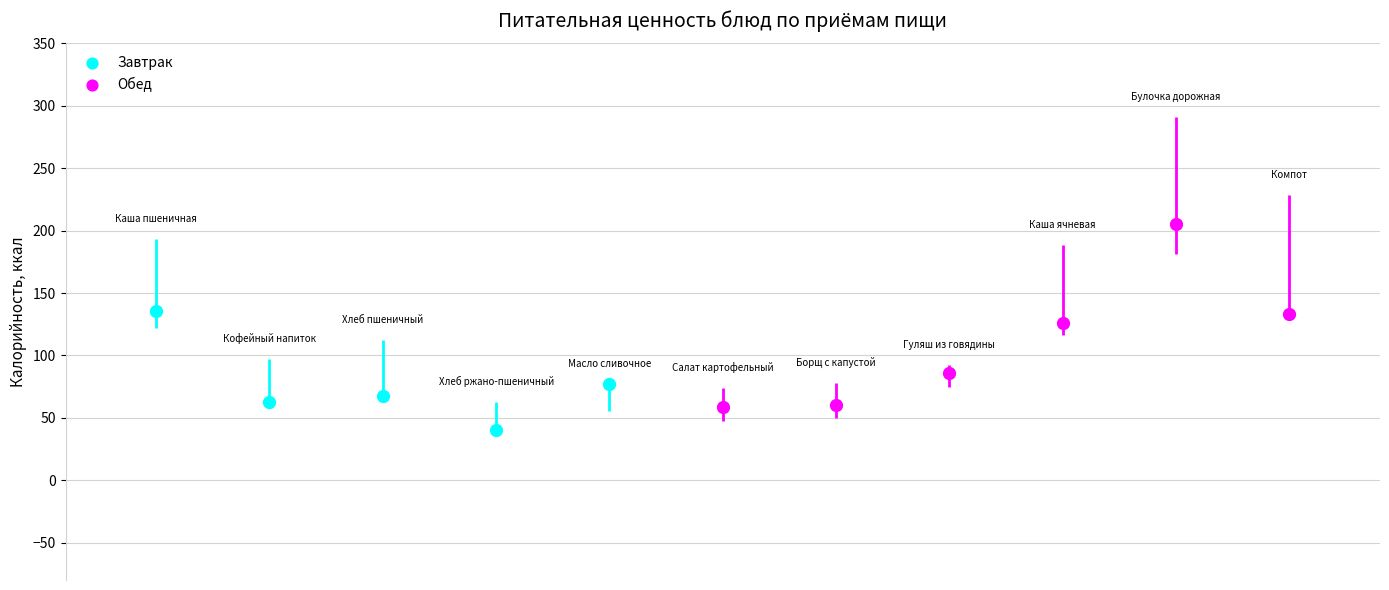

Which series has the largest Y range (max minus min)?

Обед